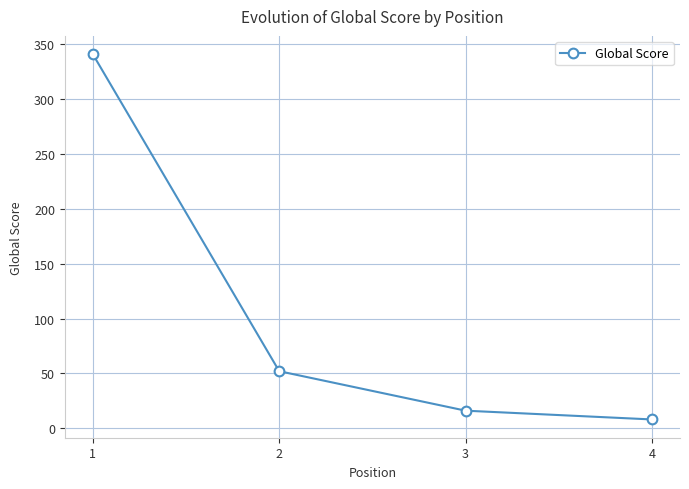

Approximately how many times larger is the value at 2 compared to 3?

3.2